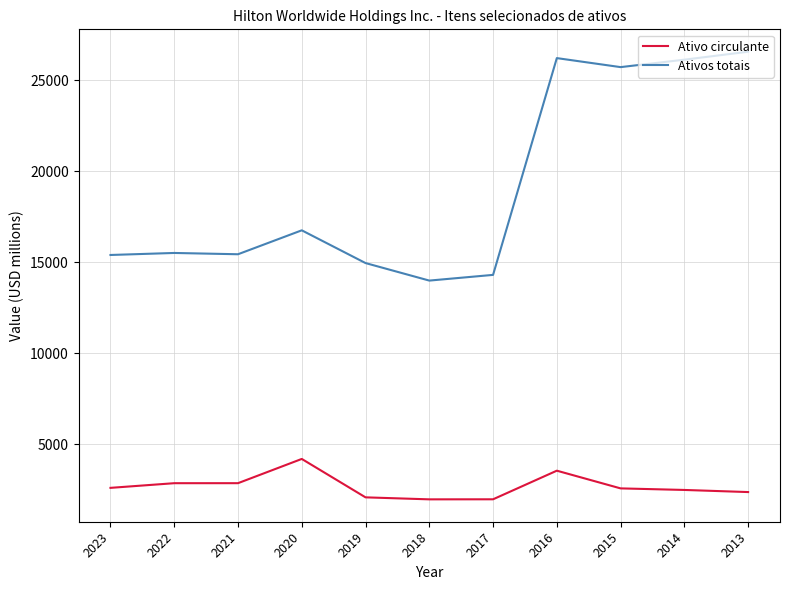

Which series has the largest total across all categories?

Ativos totais